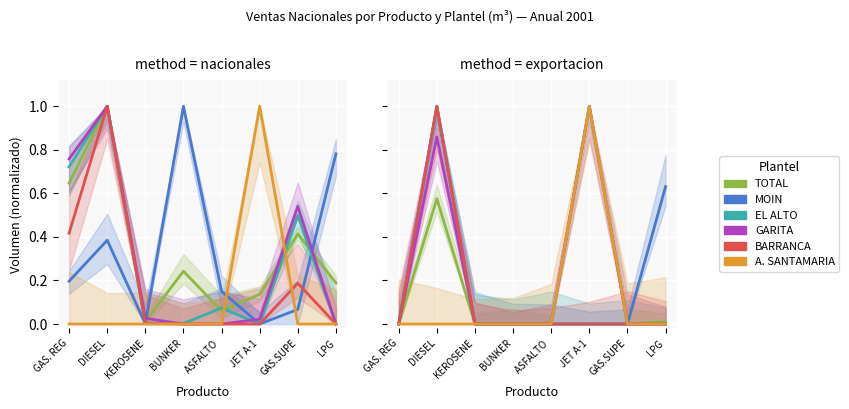

Is the value of MOIN at KEROSENE greater than the value of TOTAL at BUNKER?

No